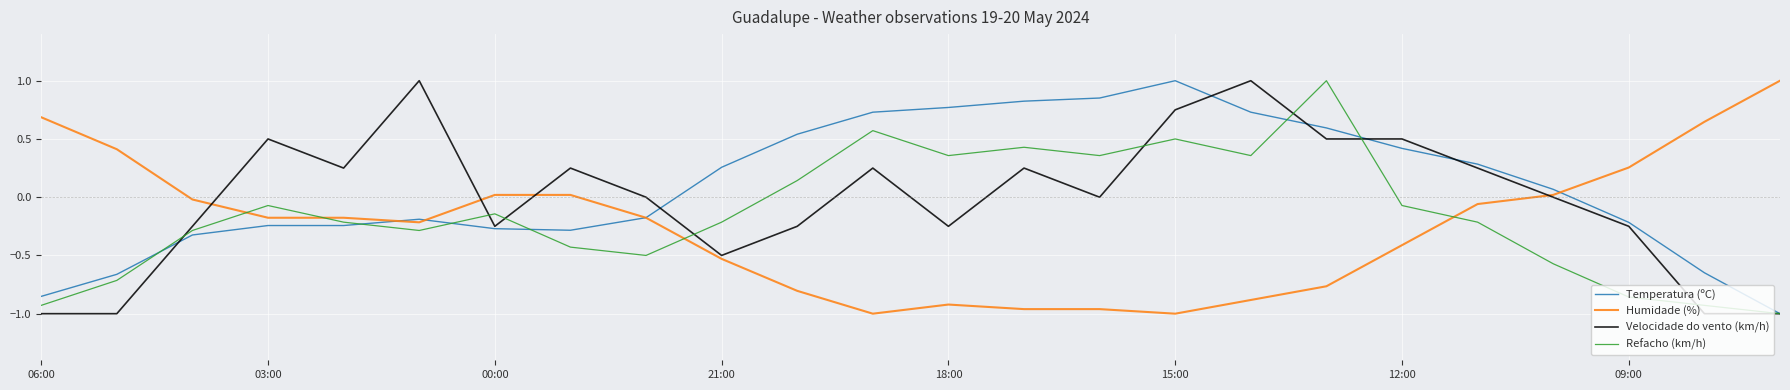

How many categories are shown in the chart?

24